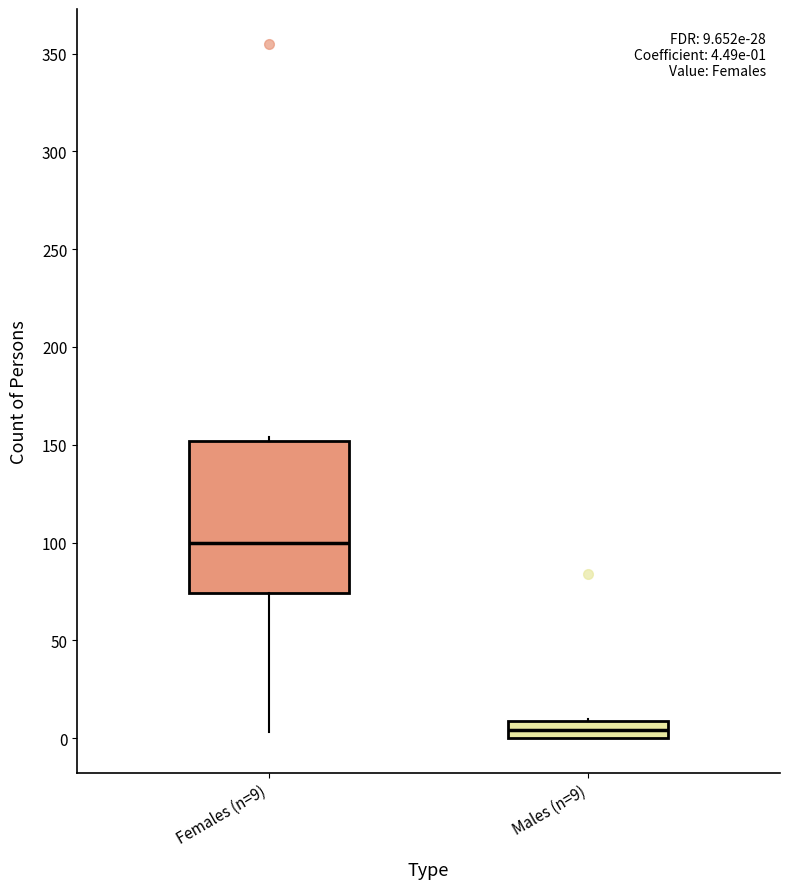

Comparing the boxes themselves (not the whiskers), which one is the tallest?

Females (n=9)